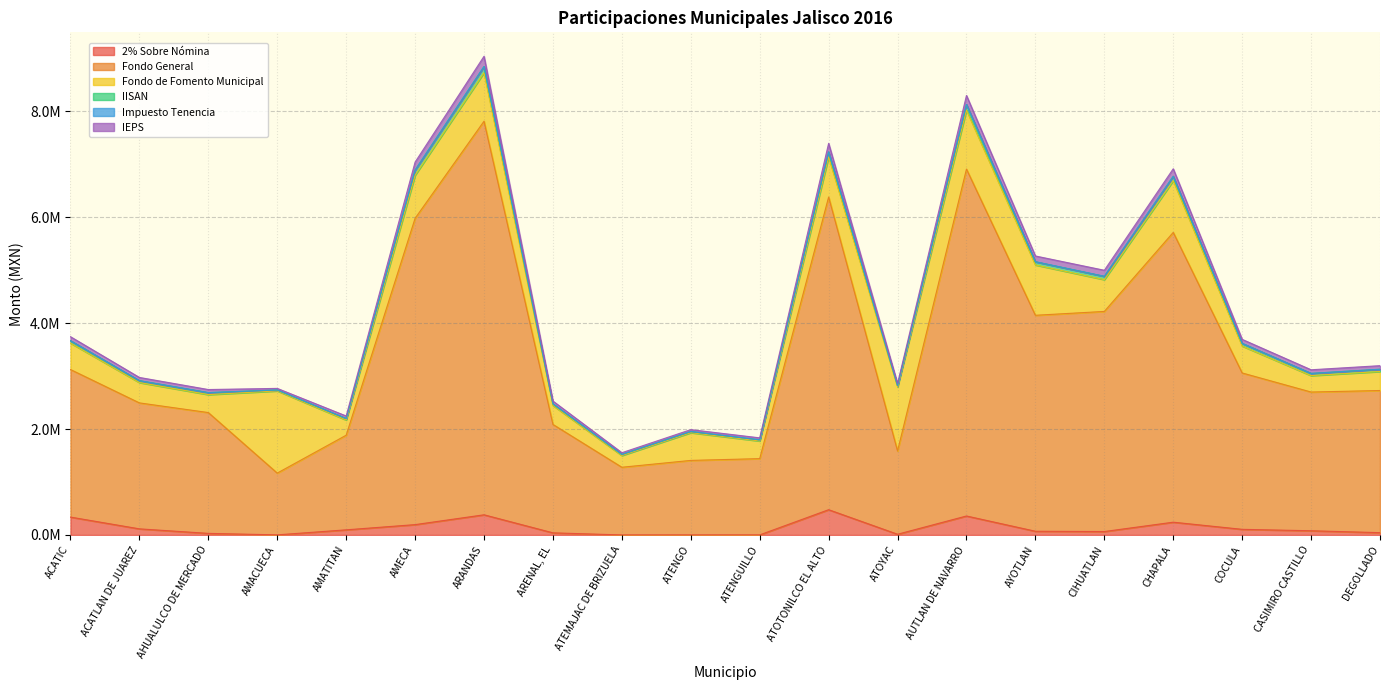

True or false: IEPS and Impuesto Tenencia intersect in this chart.

False